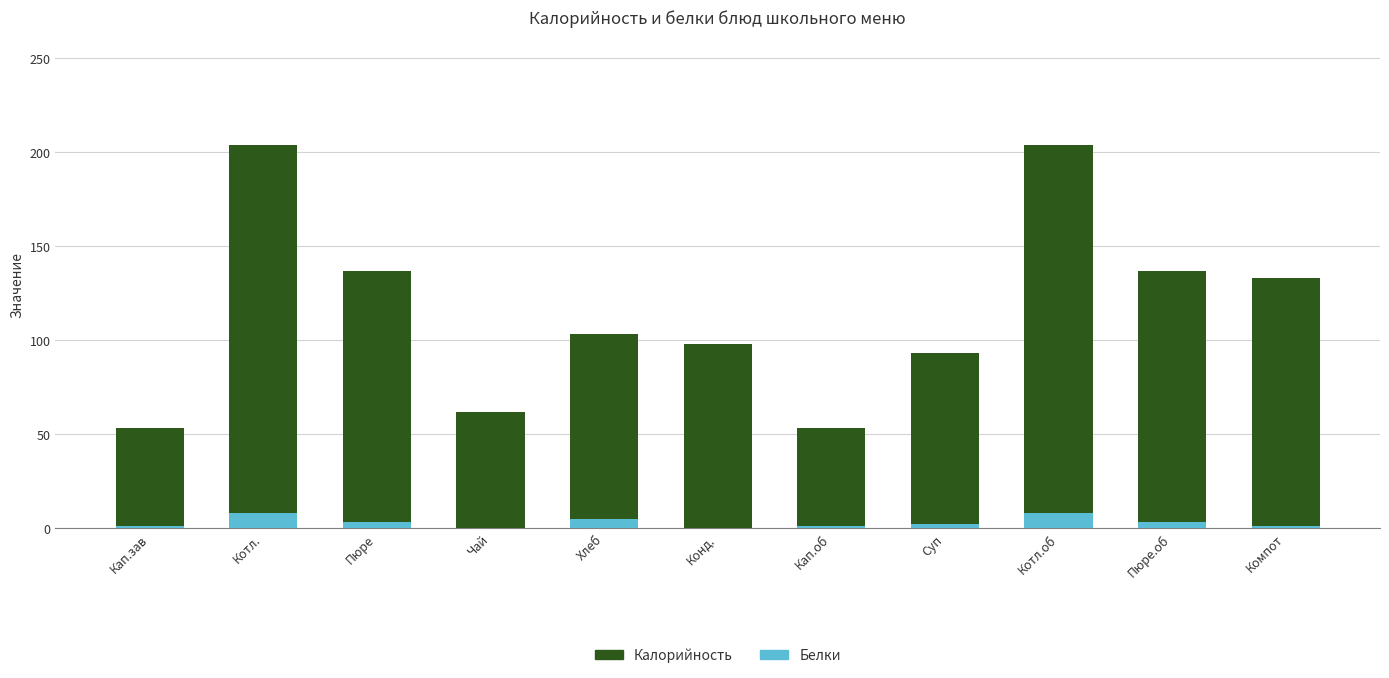

How many series are shown in this chart?

2